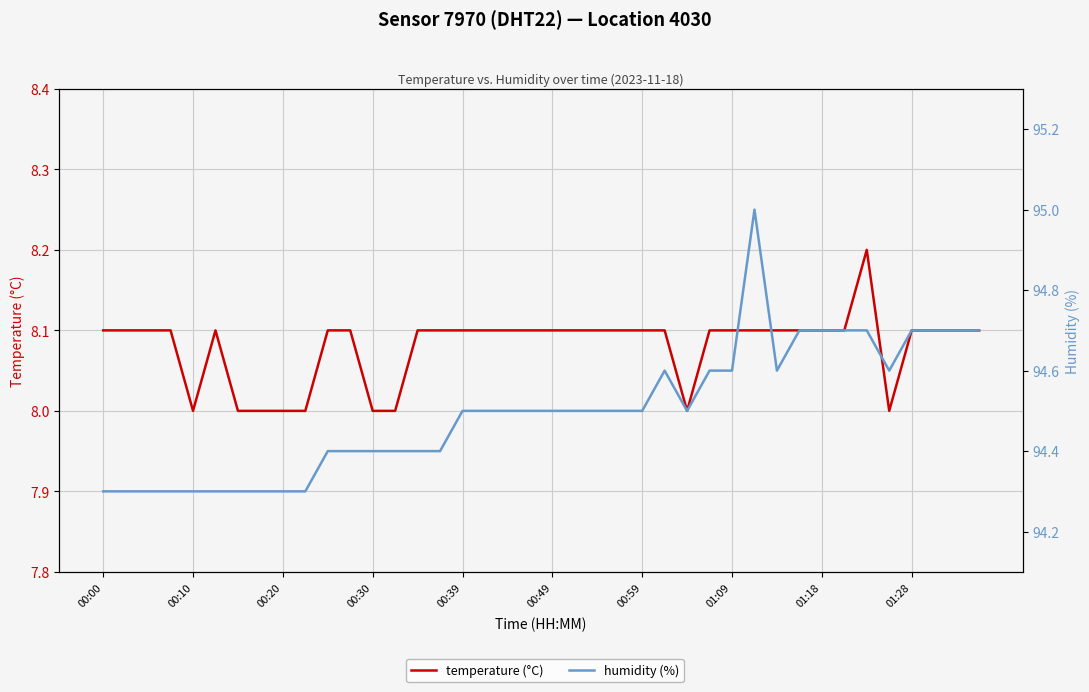

What is the maximum value for temperature (°C)?

8.2